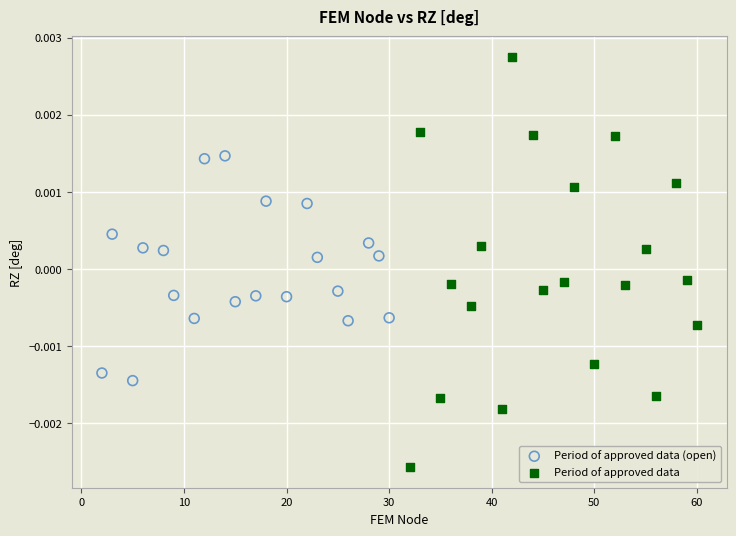

Which series contains the highest Y value?

Period of approved data